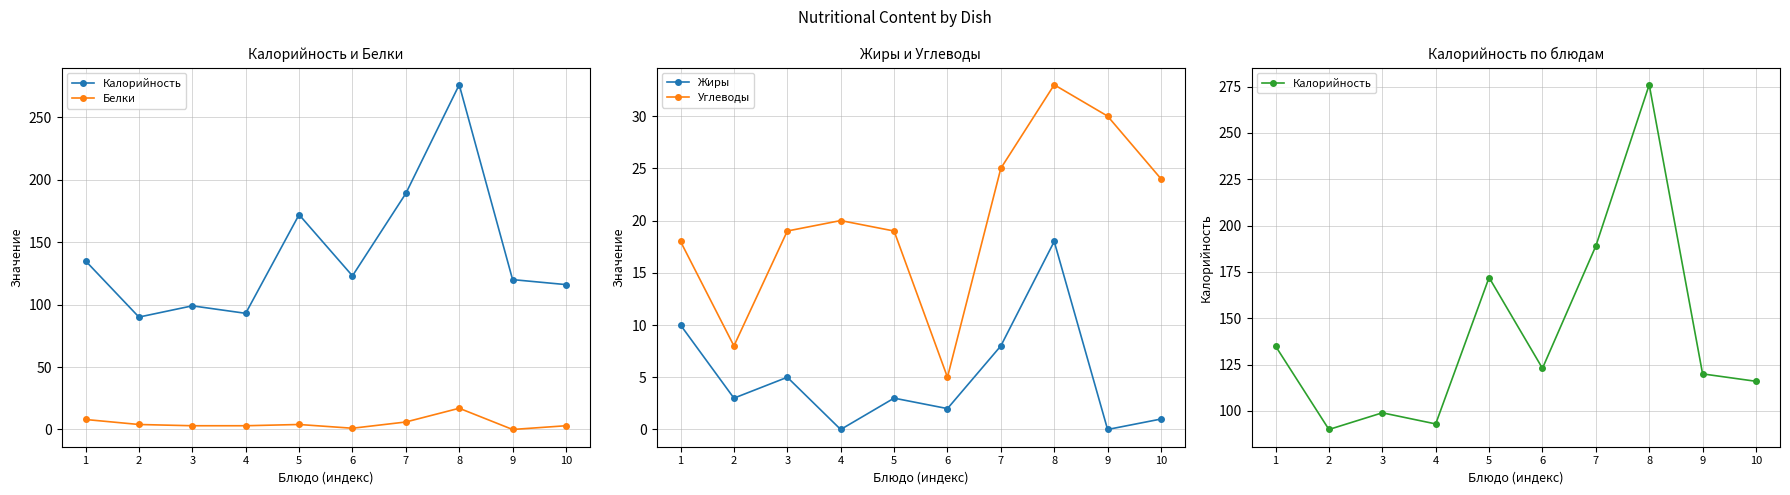

After their last crossing, which series has the higher values: Жиры or Белки?

Жиры